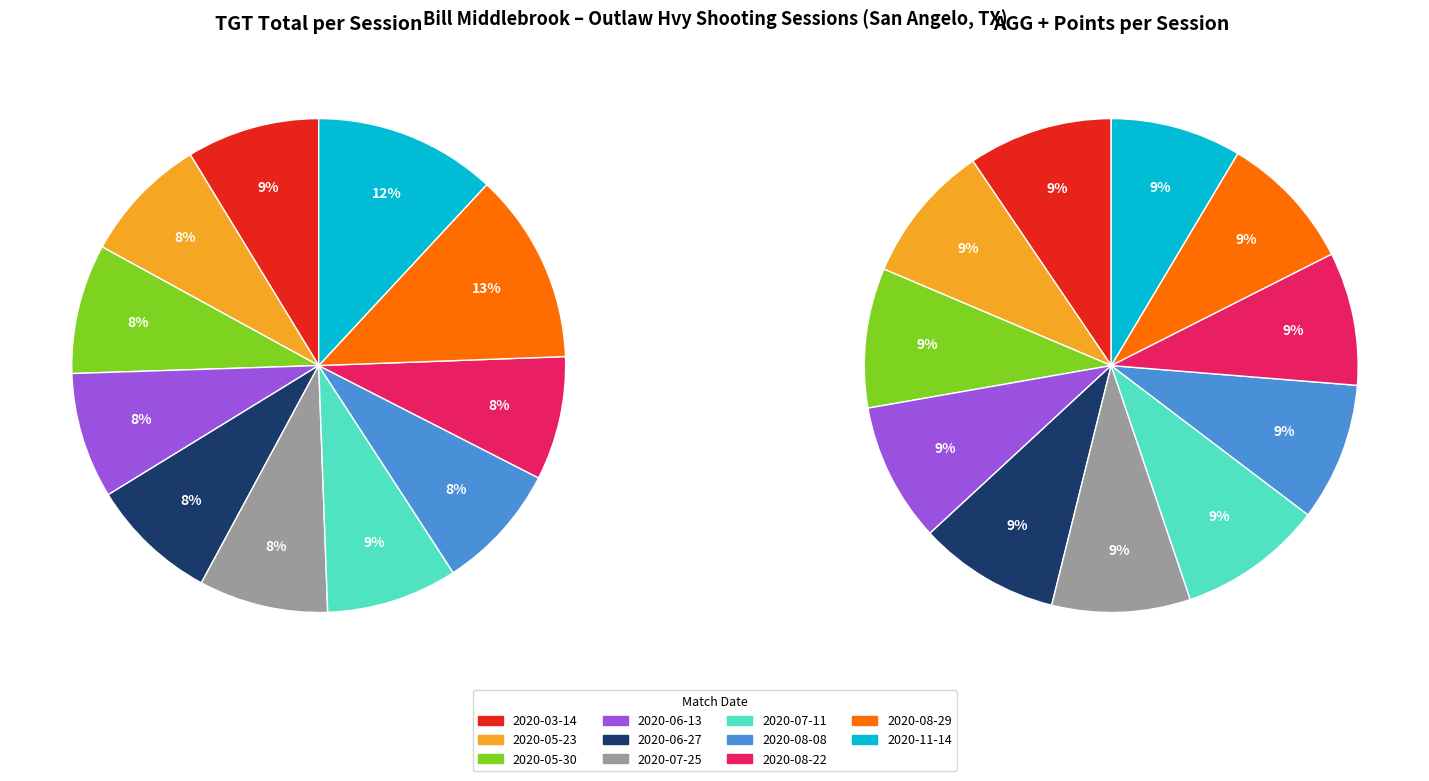

How many slices are in this pie chart?

11